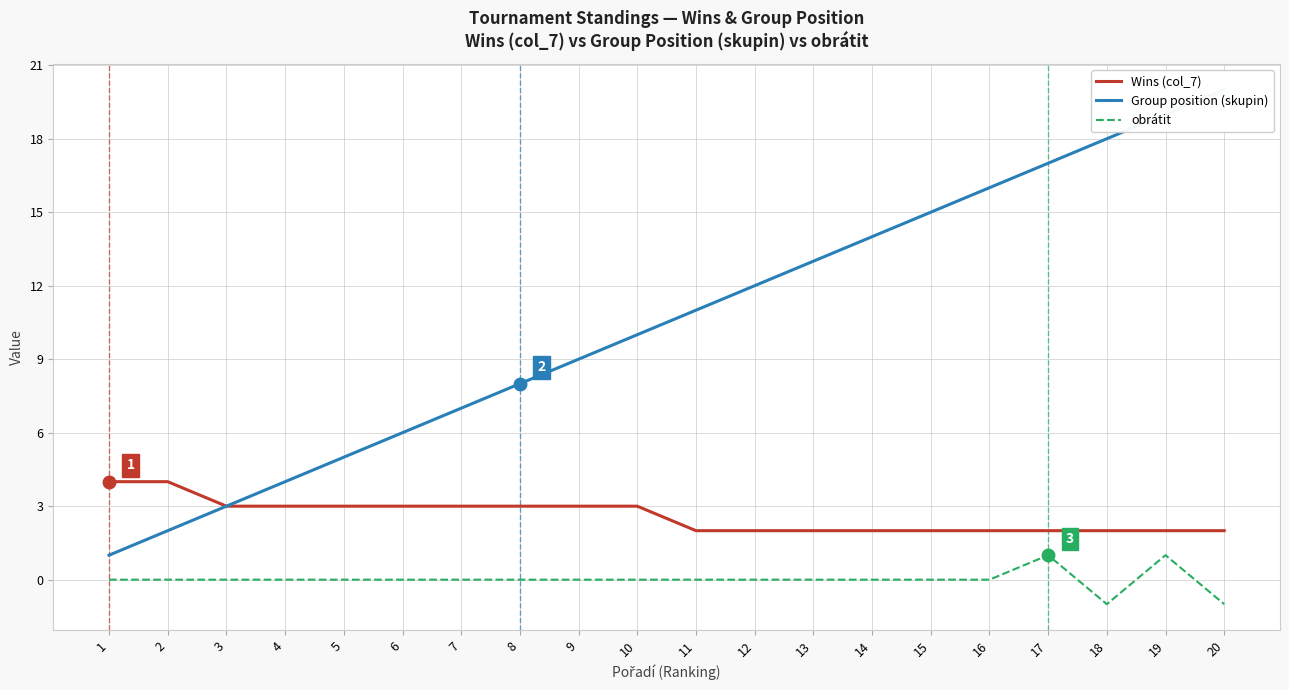

Between 3 and 15, which series saw the biggest shift?

Group position (skupin)